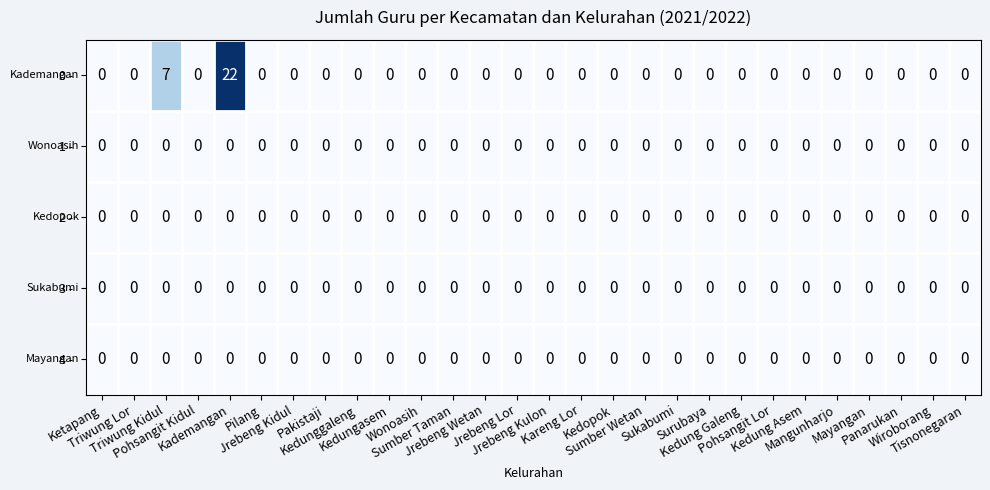

What is the greatest value displayed?

22